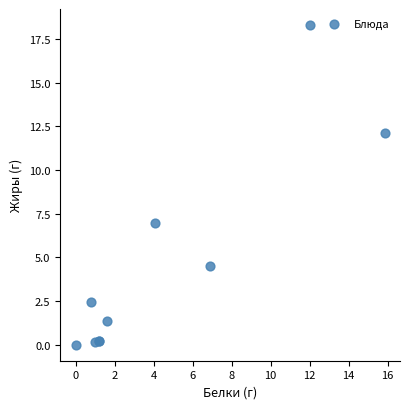

What Y value in the scatter plot is closest to 9?

6.9